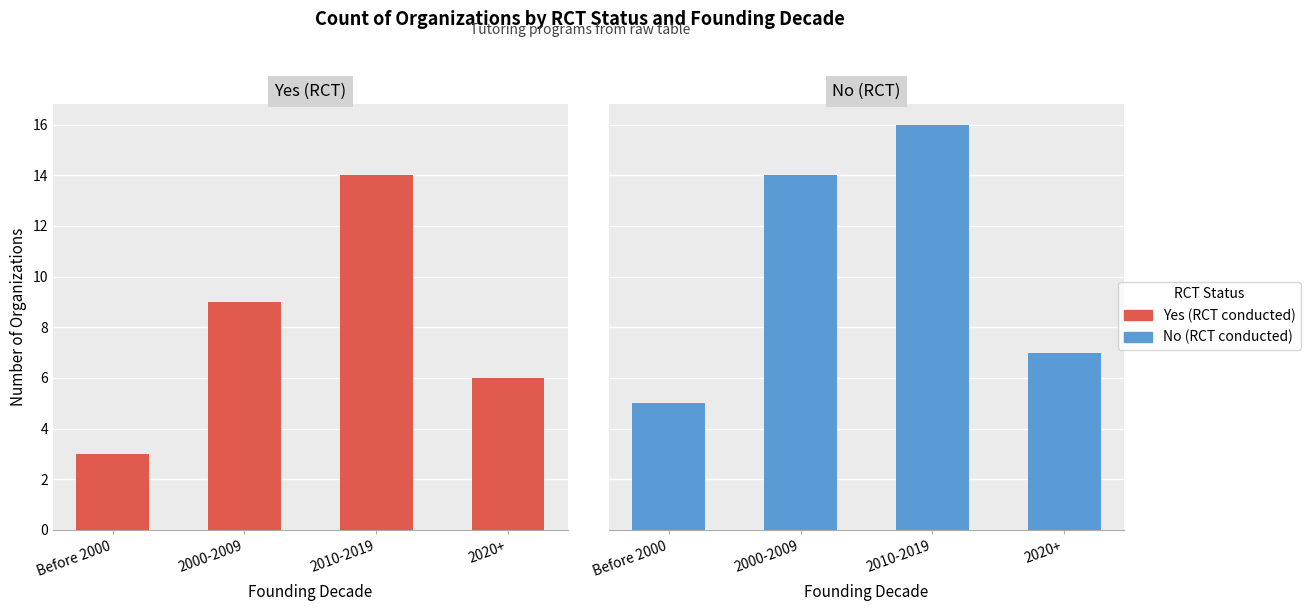

Where does the Yes (RCT) series first go above 9?

2010-2019